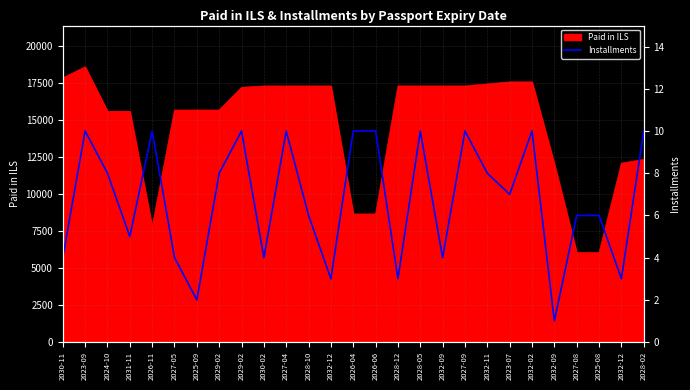

At which category does the chart reach its minimum across all series?

2032-09